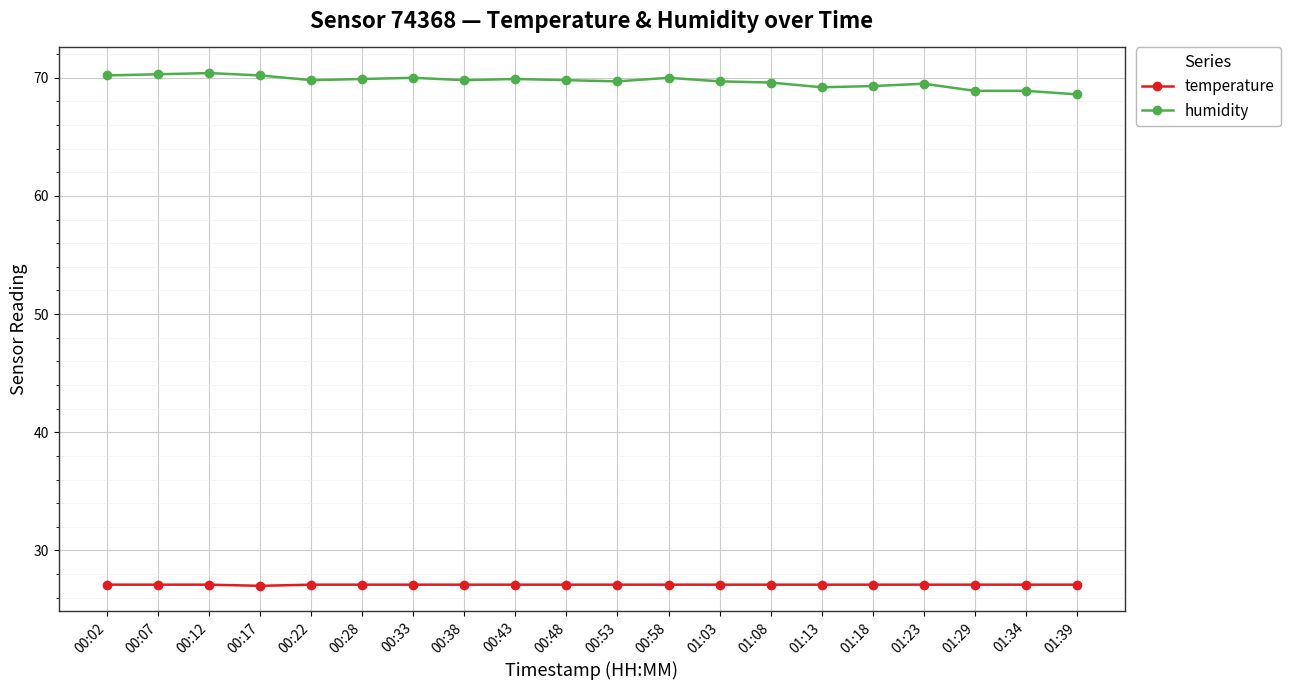

What is the average value of the temperature series?

27.1